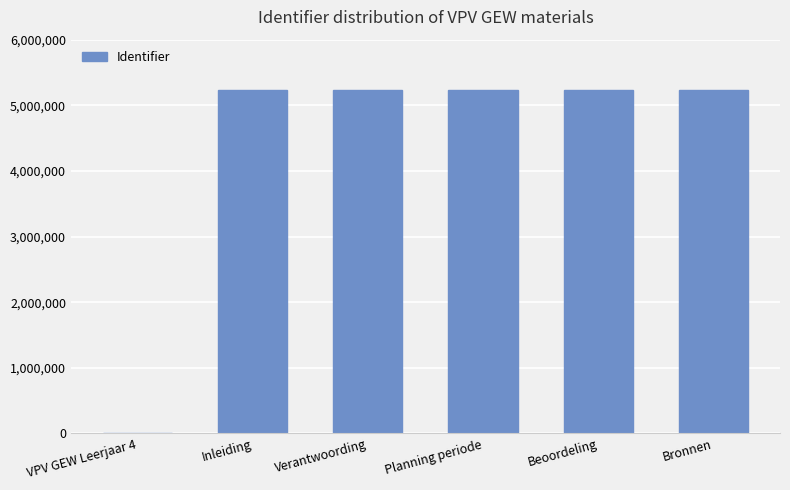

What is the sum of all values?

26197734